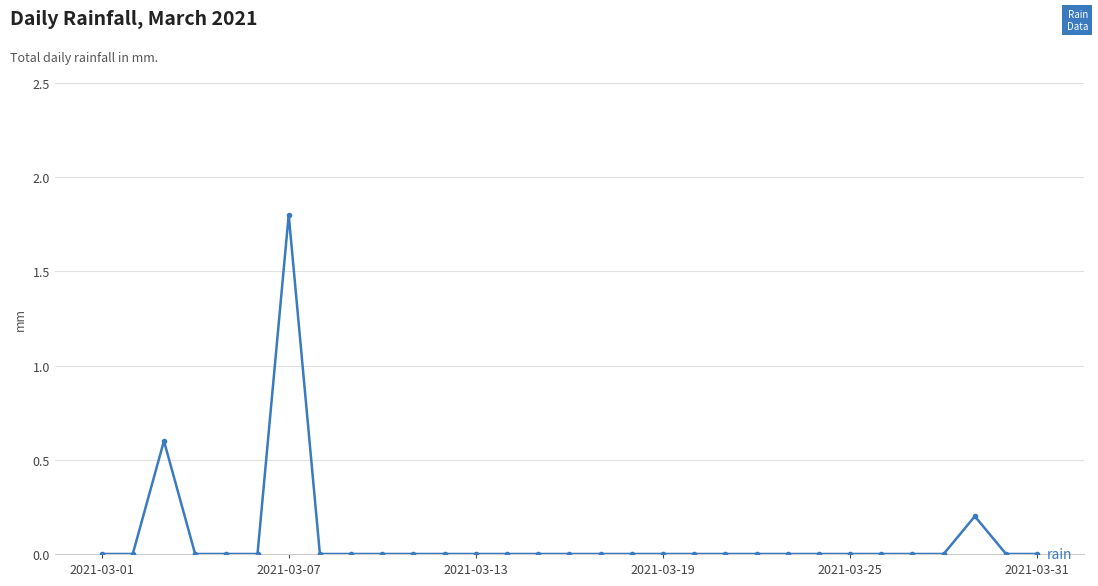

What is the greatest value displayed?

1.8